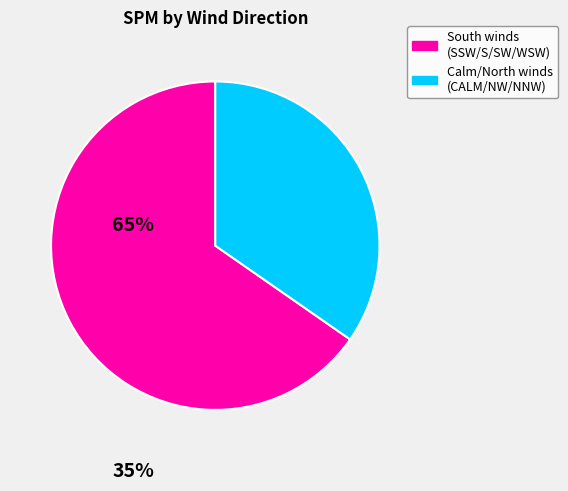

Is there any slice that represents more than half of the pie?

Yes